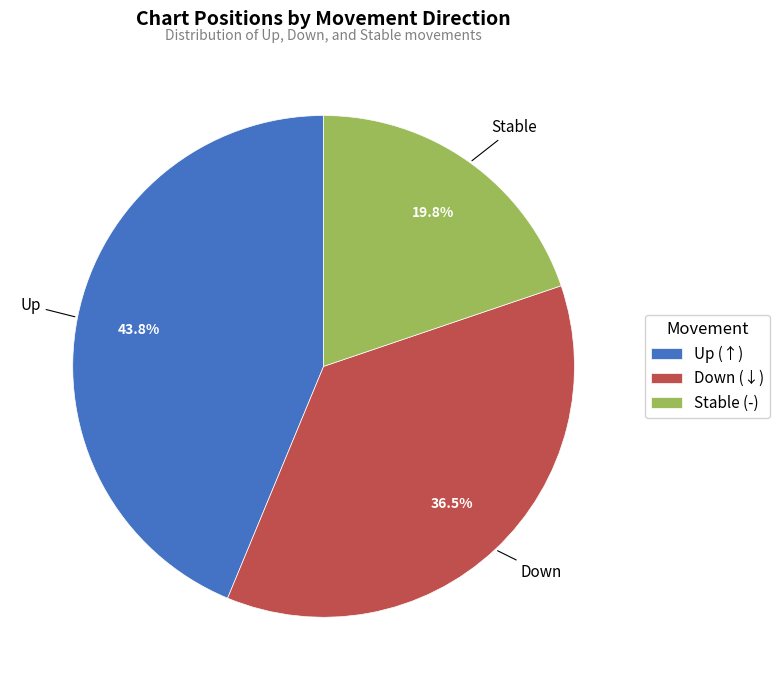

Rank the categories by value from lowest to highest.

Stable, Down, Up